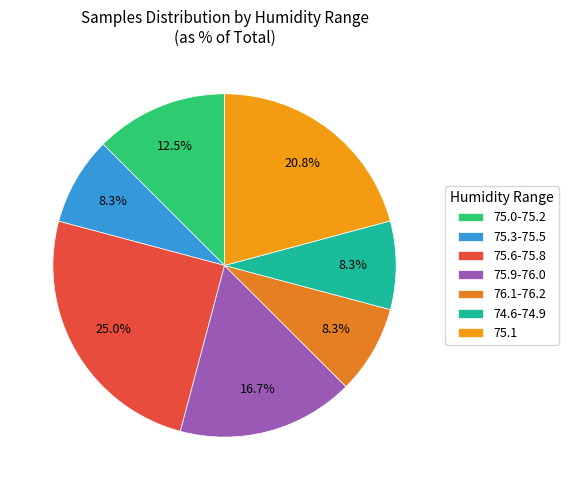

Count the number of slices in the pie.

7